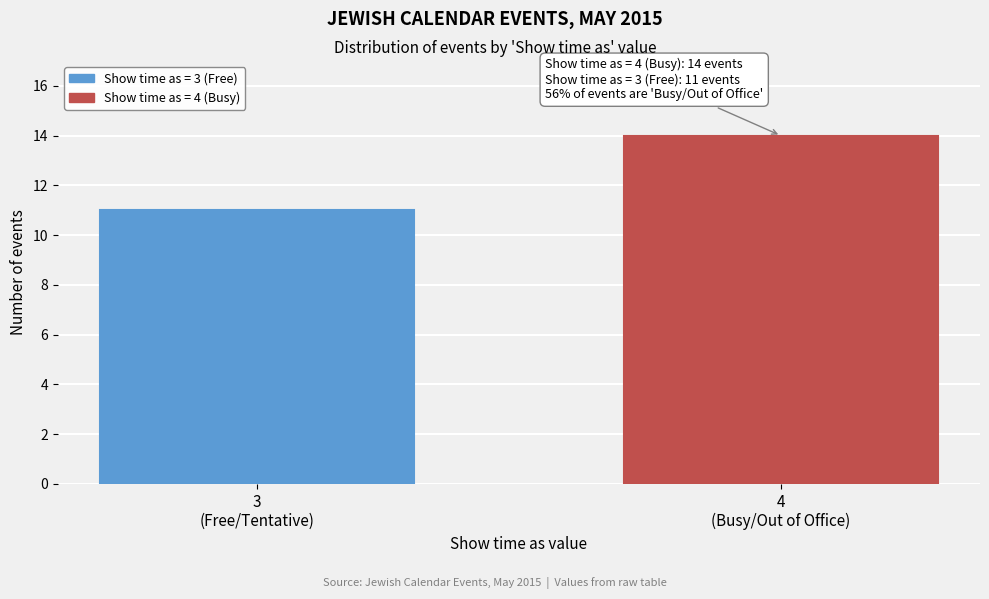

Reading left to right, transcribe all the data shown in this chart.

11	14